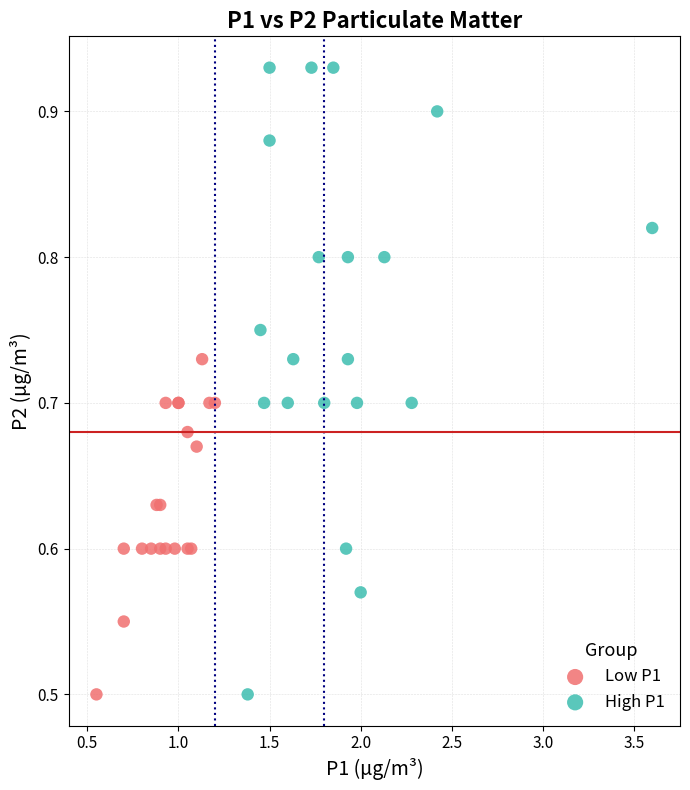

Which series reaches the maximum Y coordinate?

High P1